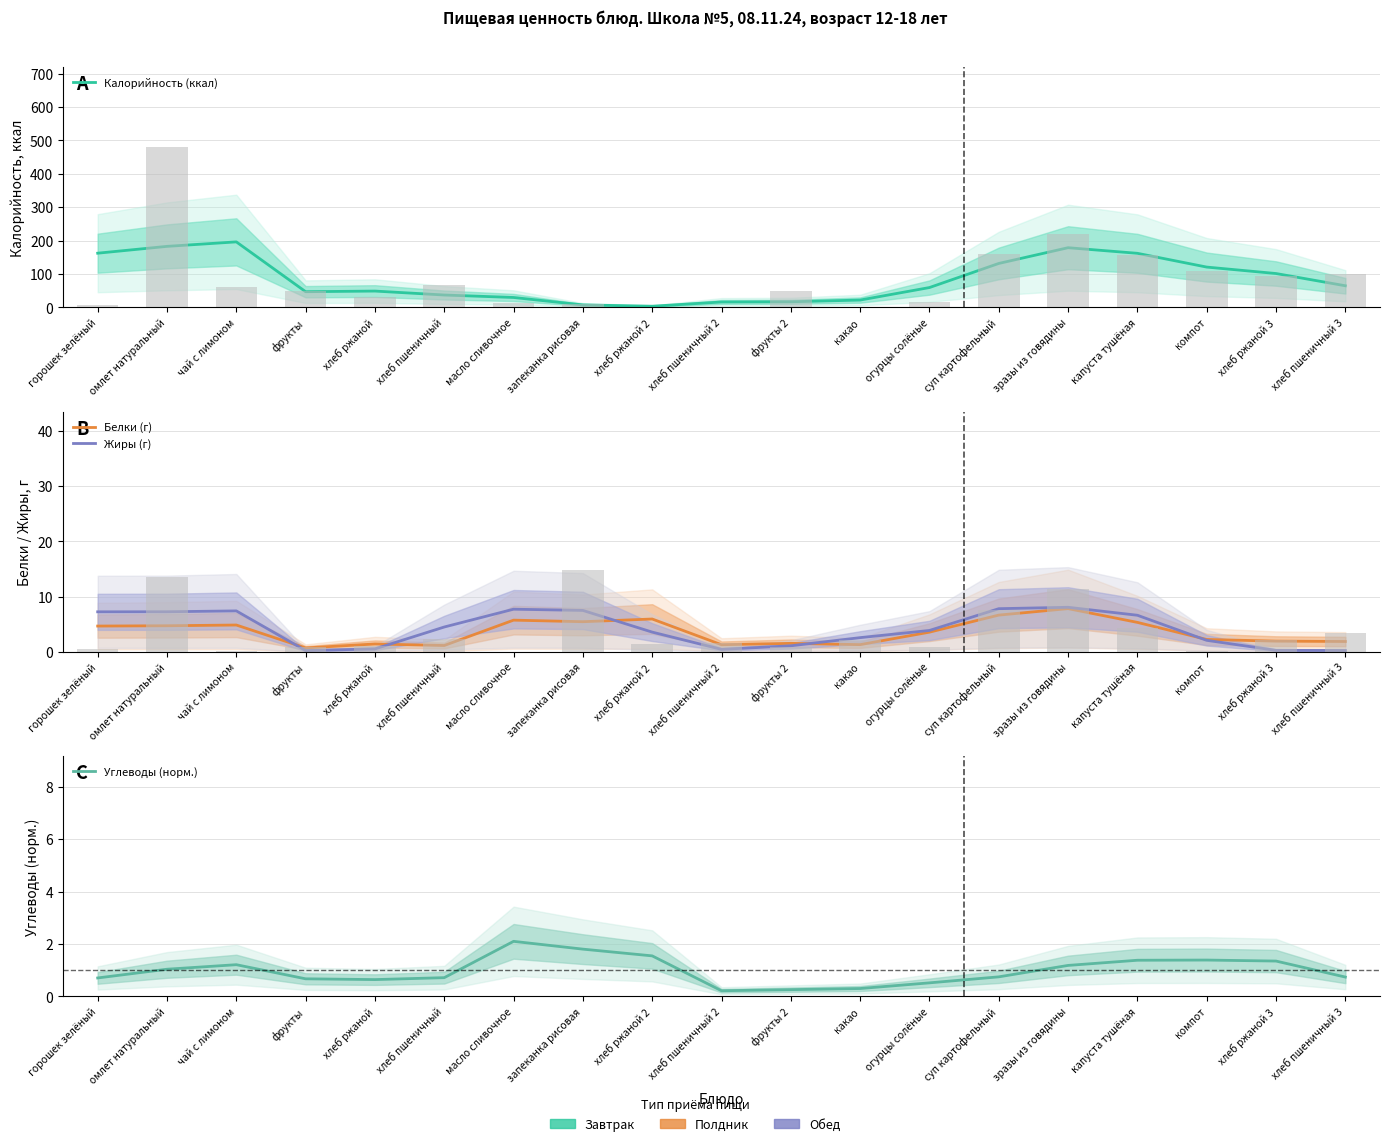

Rank the categories by Жиры (г) value from lowest to highest.

фрукты, хлеб пшеничный 3, хлеб ржаной 3, хлеб пшеничный 2, хлеб ржаной, фрукты 2, компот, какао, хлеб ржаной 2, огурцы солёные, хлеб пшеничный, капуста тушёная, горошек зелёный, омлет натуральный, чай с лимоном, запеканка рисовая, масло сливочное, суп картофельный, зразы из говядины